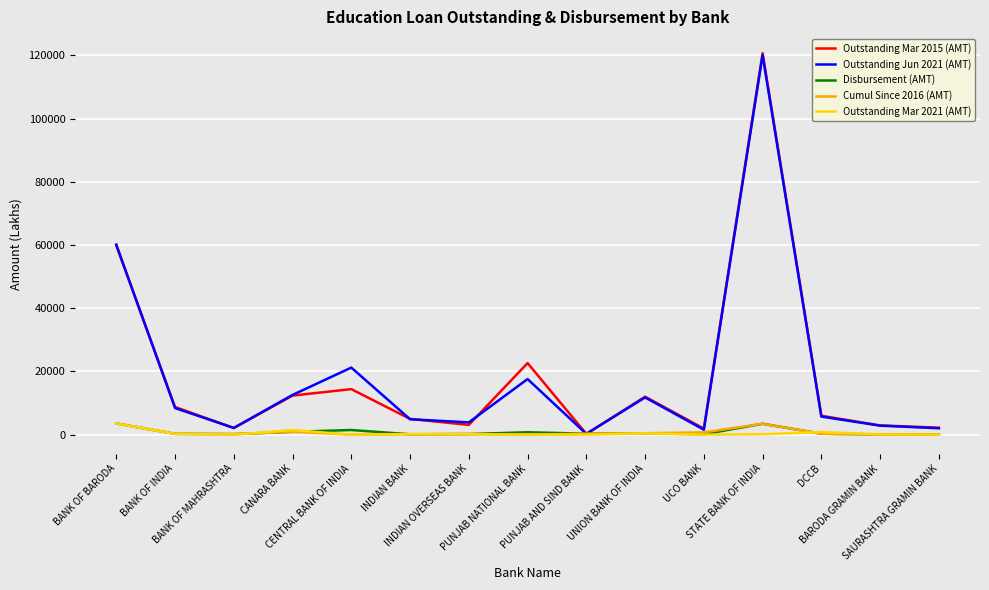

What is the difference between the Outstanding Mar 2021 (AMT) values at BANK OF INDIA and UCO BANK?

250.0